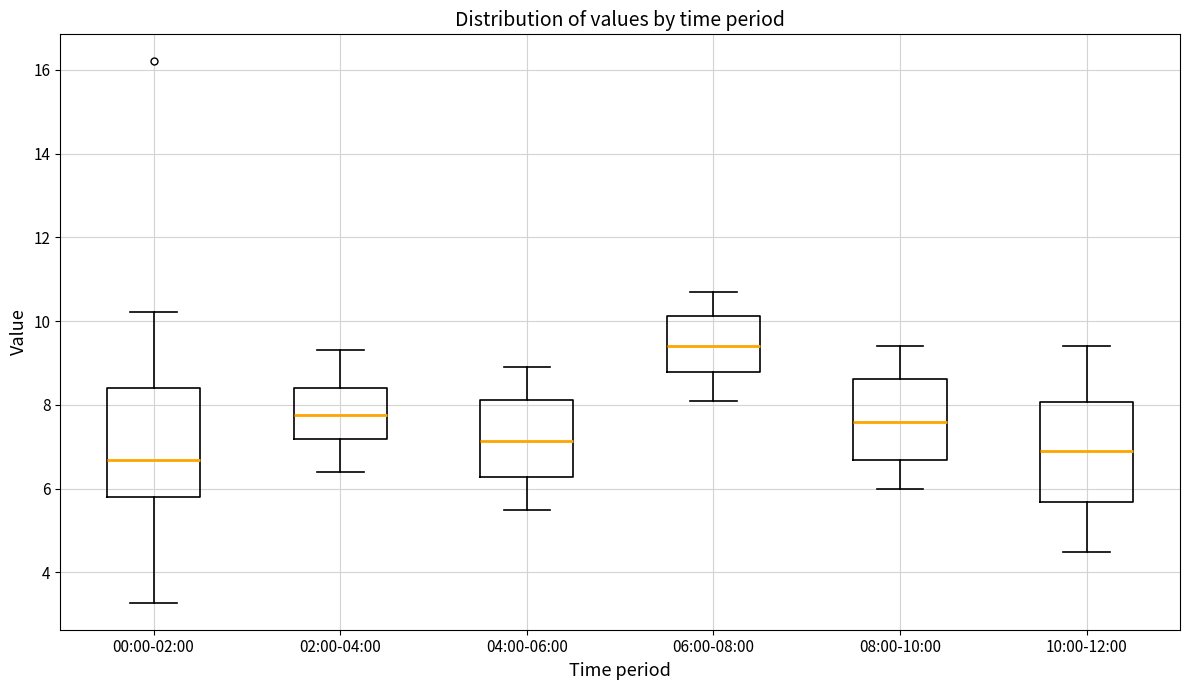

Reading left to right, transcribe this box plot: for each box, give where its median line is, the range the box spans, and where its two whiskers end, as read against the y-axis. The values are not printed on the chart, so give them approximately, as read against the axis.

00:00-02:00: median 6.6, box 5.8 to 8.4, whiskers 3.2 to 10.2
02:00-04:00: median 7.8, box 7.2 to 8.4, whiskers 6.4 to 9.4
04:00-06:00: median 7.2, box 6.2 to 8.2, whiskers 5.6 to 9.0
06:00-08:00: median 9.4, box 8.8 to 10.2, whiskers 8.2 to 10.8
08:00-10:00: median 7.6, box 6.6 to 8.6, whiskers 6.0 to 9.4
10:00-12:00: median 7.0, box 5.6 to 8.0, whiskers 4.6 to 9.4